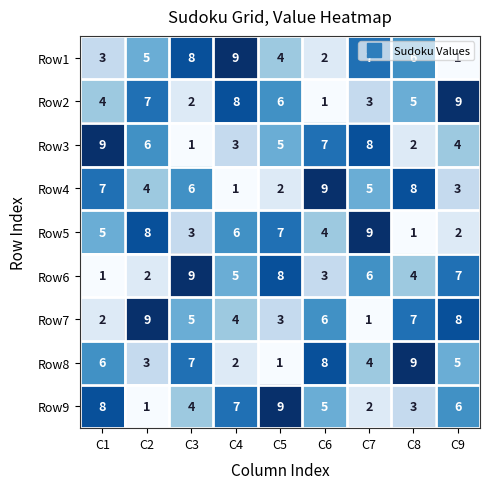

What is the sum of all Row2 values?

45